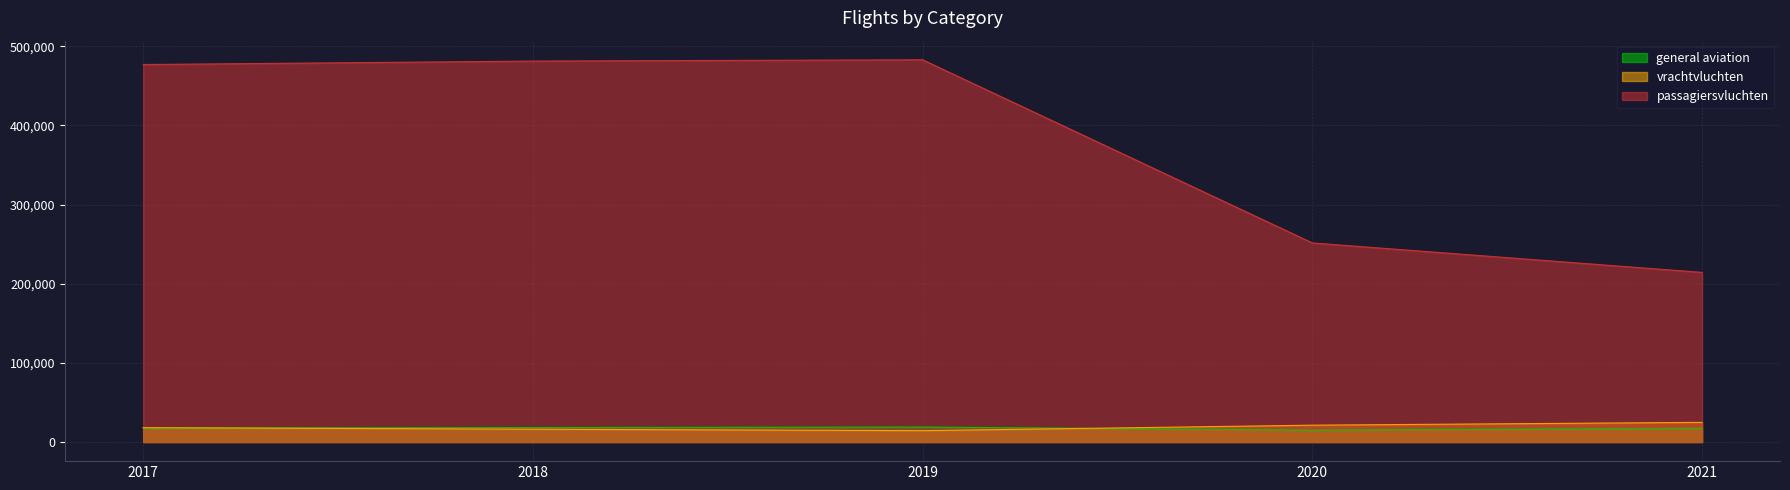

What is the value of the general aviation point at the 4th from the left?

14978